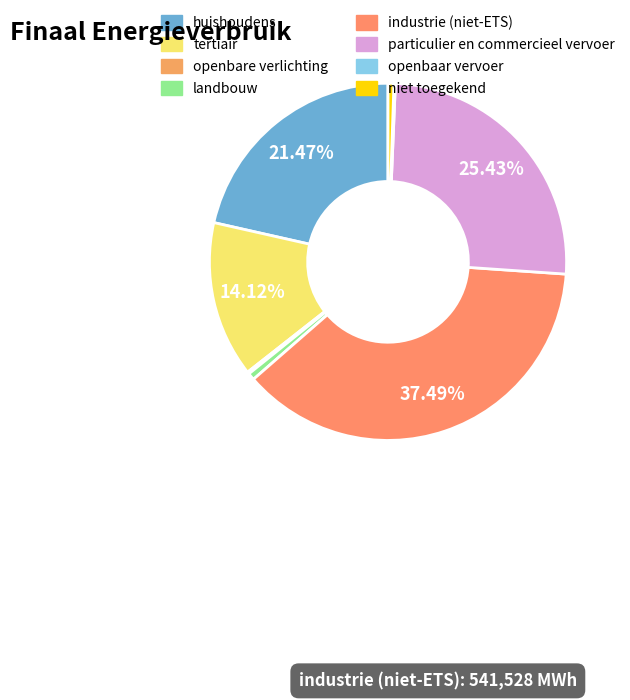

What is the change in value from tertiair to niet toegekend?

-196387.8